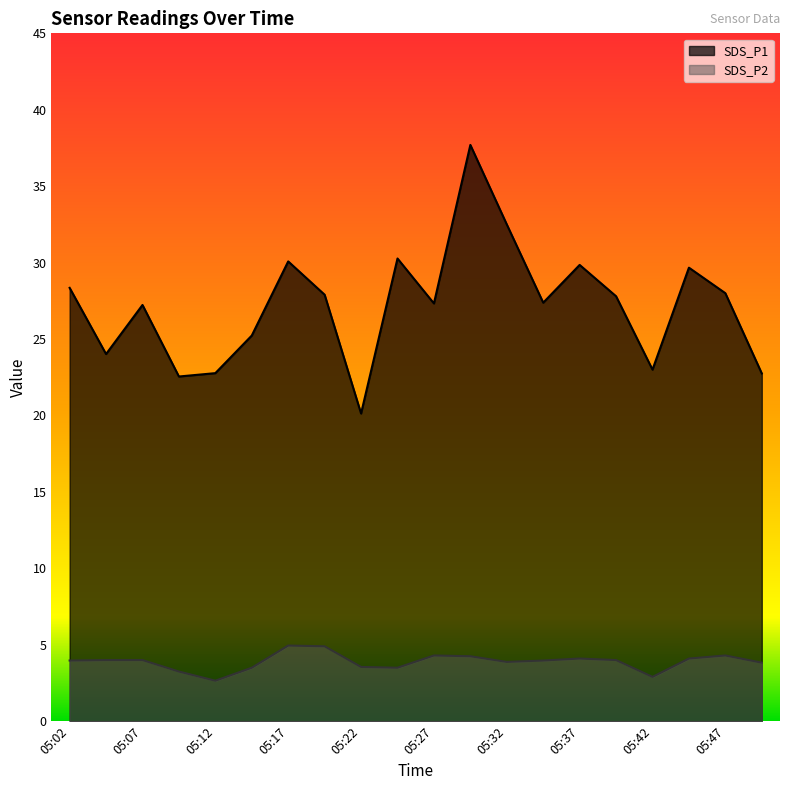

At which label is SDS_P1 closest to 28?

05:47